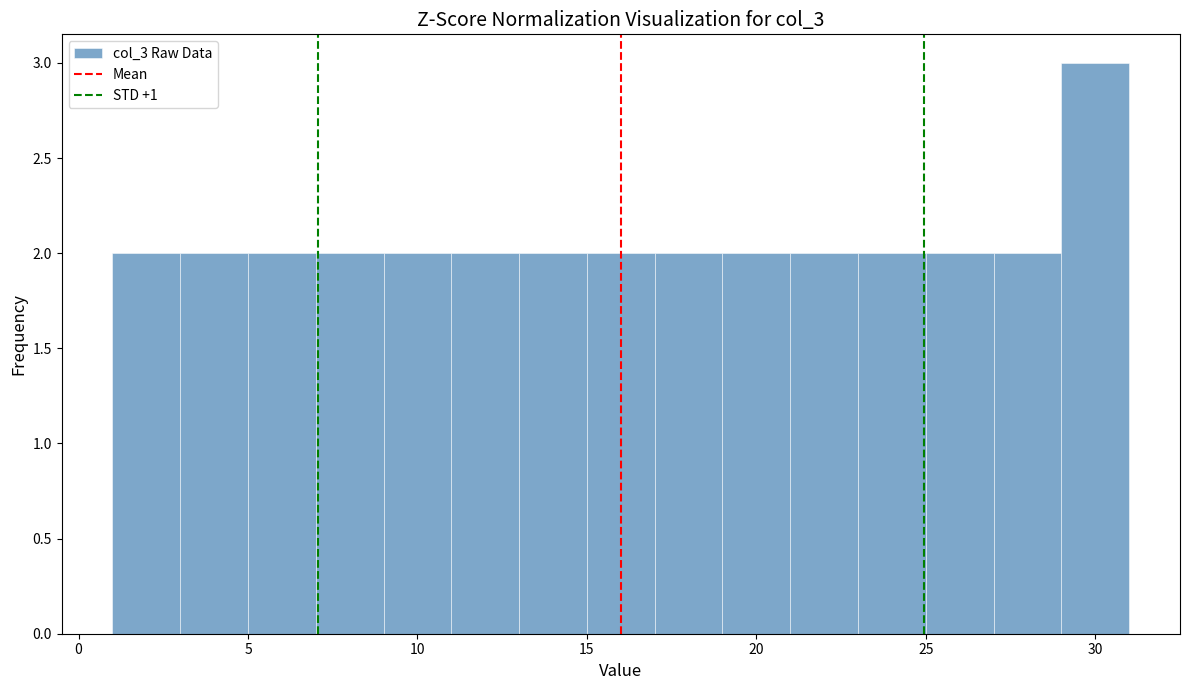

Reading left to right, transcribe this chart: for each bar, give the range it covers on the x-axis and its height. The values are not printed on the chart, so give them approximately, as read against the axis.

1 to 3: 2
3 to 5: 2
5 to 7: 2
7 to 9: 2
9 to 11: 2
11 to 13: 2
13 to 15: 2
15 to 17: 2
17 to 19: 2
19 to 21: 2
21 to 23: 2
23 to 25: 2
25 to 27: 2
27 to 29: 2
29 to 31: 3